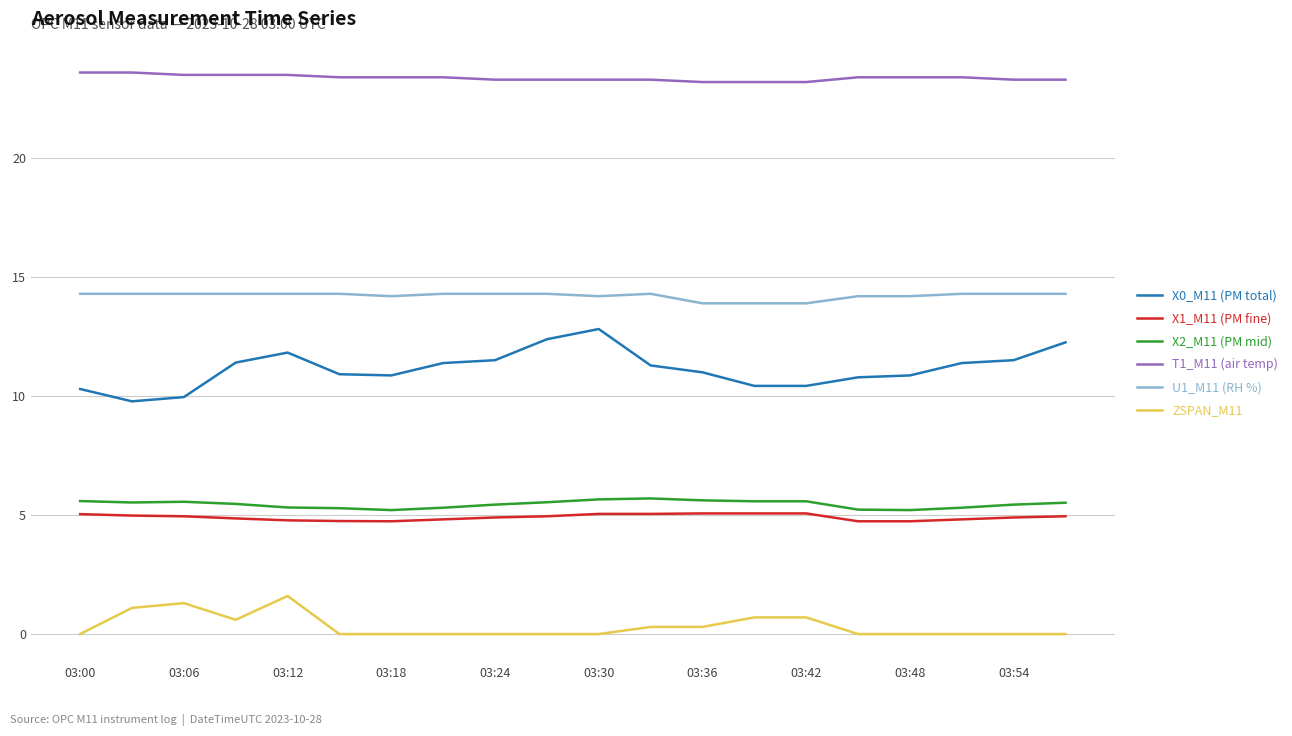

Does the chart have visible grid lines?

Yes